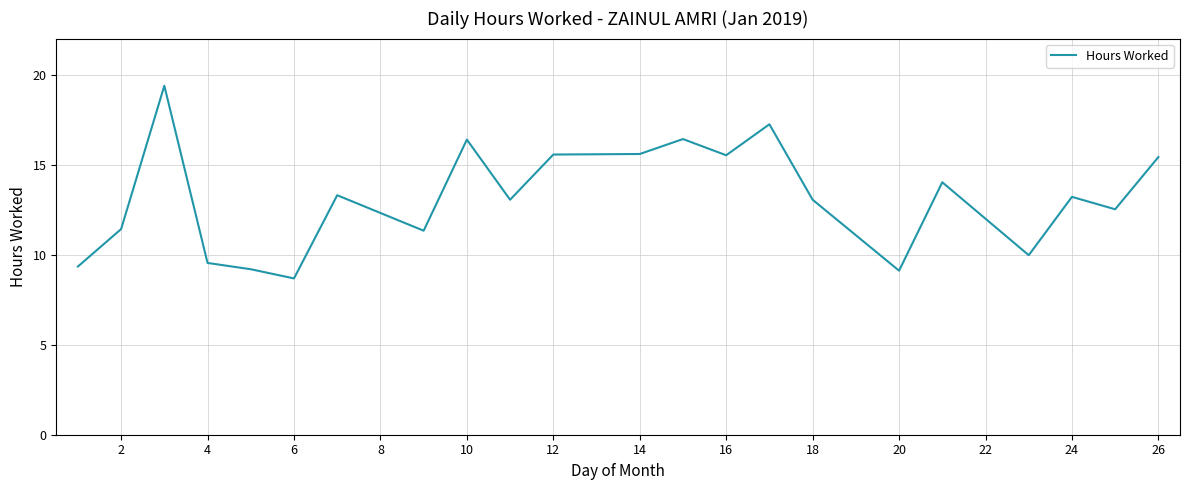

What is the difference between the maximum and minimum values?

10.7